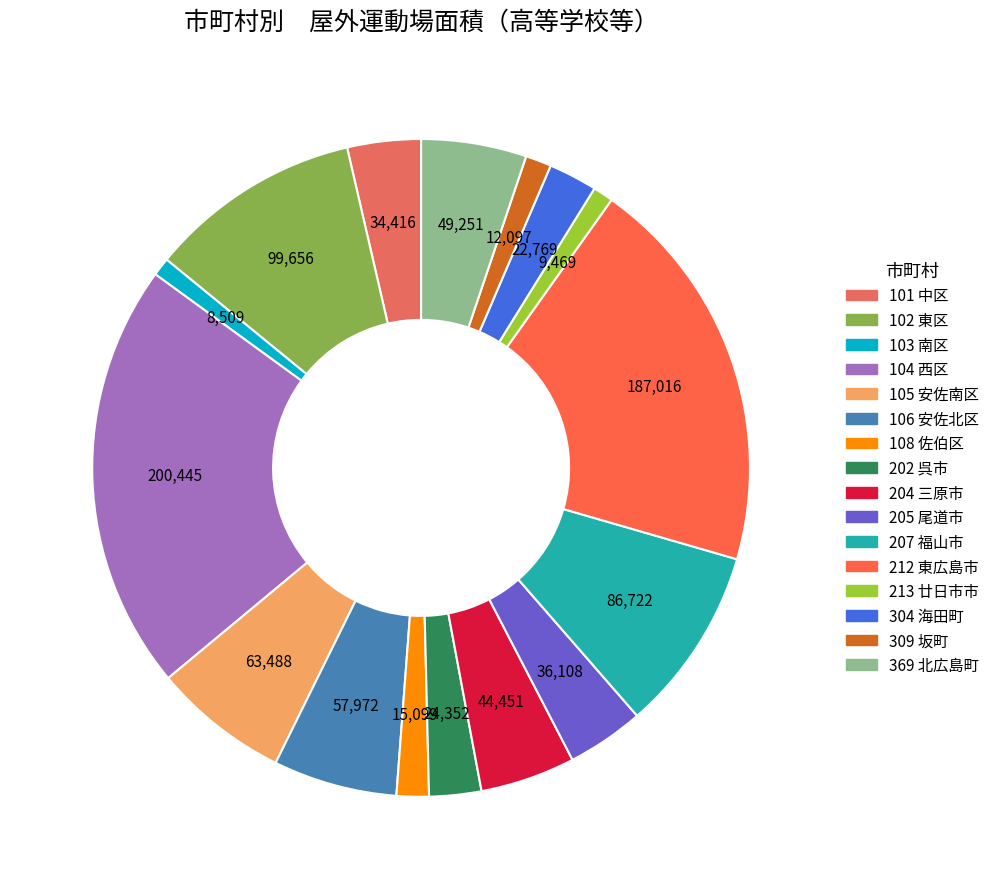

To the nearest percent, what percentage of the pie is 108 佐伯区?

2%